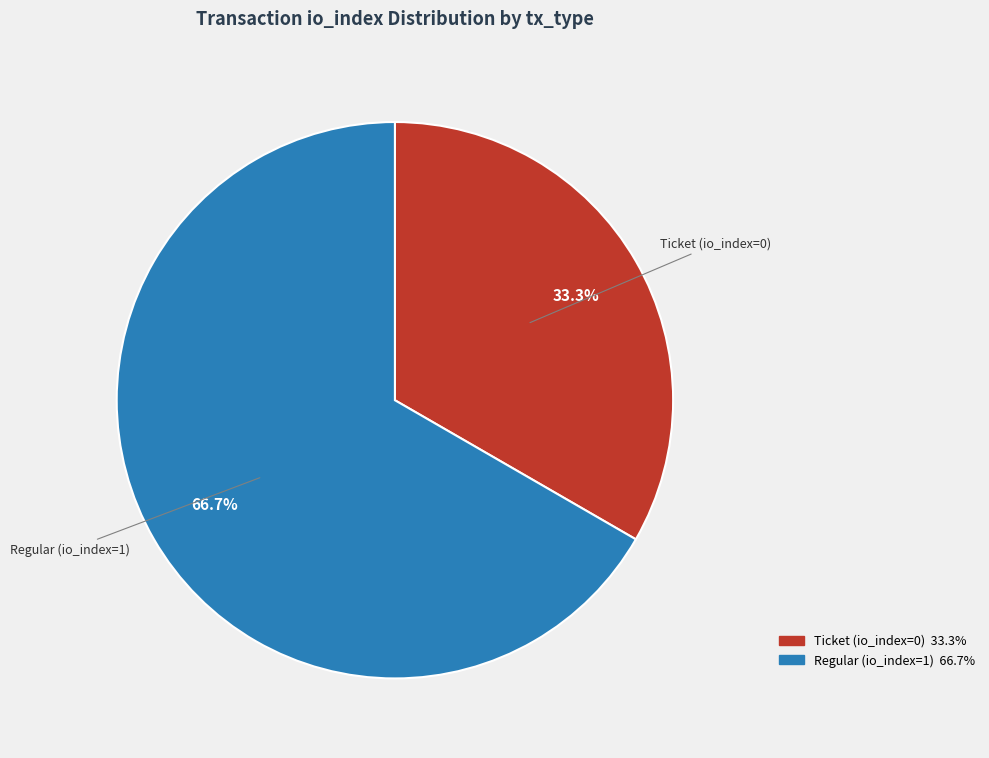

Do Regular and Ticket together represent more than half of the pie?

Yes